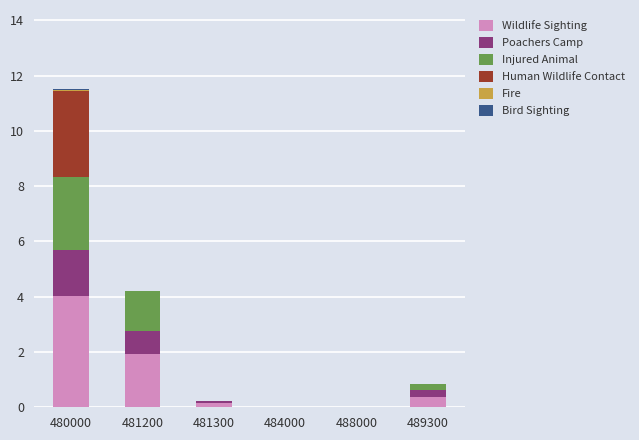

Which category has the highest value in the Wildlife Sighting series?

480000